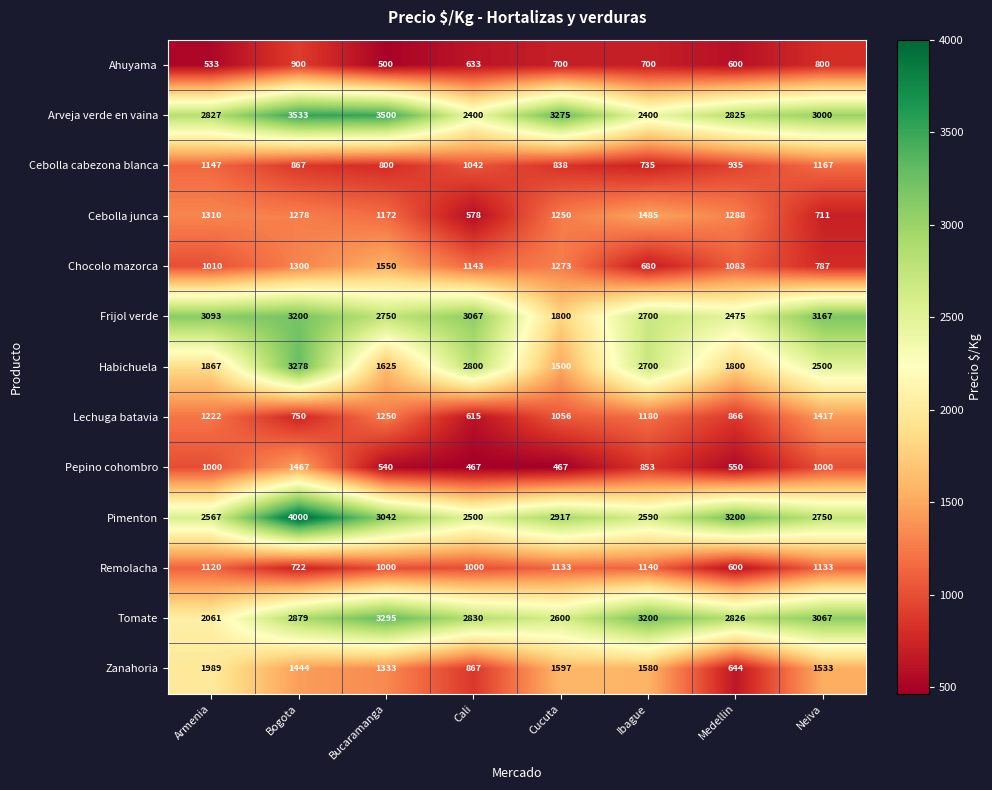

What is the minimum value shown in the chart?

467